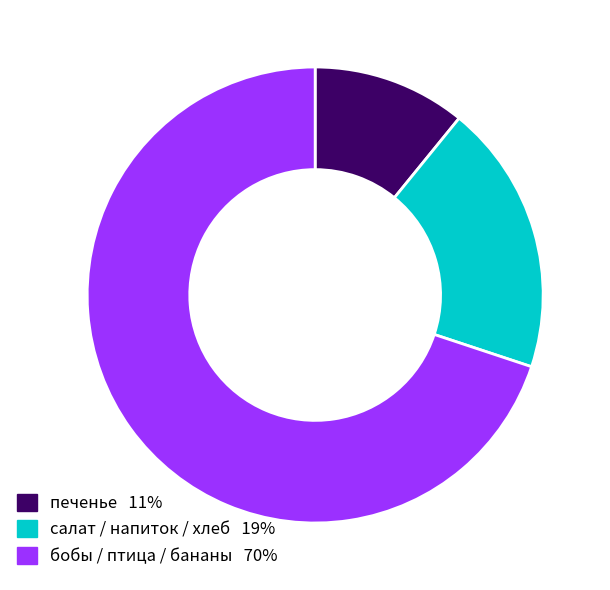

Is there a majority slice in this chart?

Yes